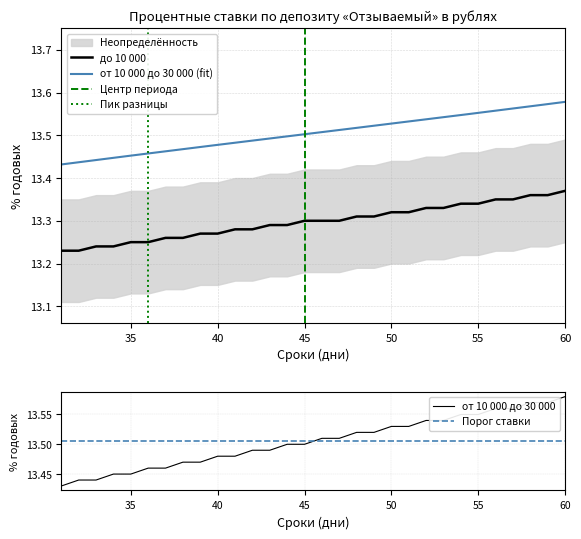

Rank the series by their maximum value, from highest to lowest.

от 10 000 до 30 000, до 10 000